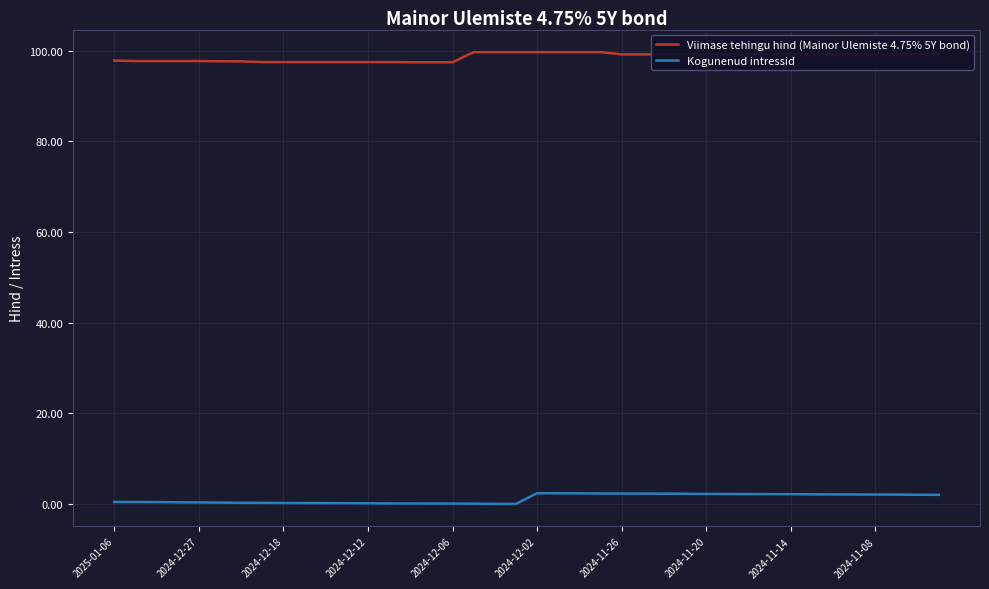

List the series in order of their overall mean, lowest first.

Kogunenud intressid, Viimase tehingu hind (Mainor Ulemiste 4.75% 5Y bond)